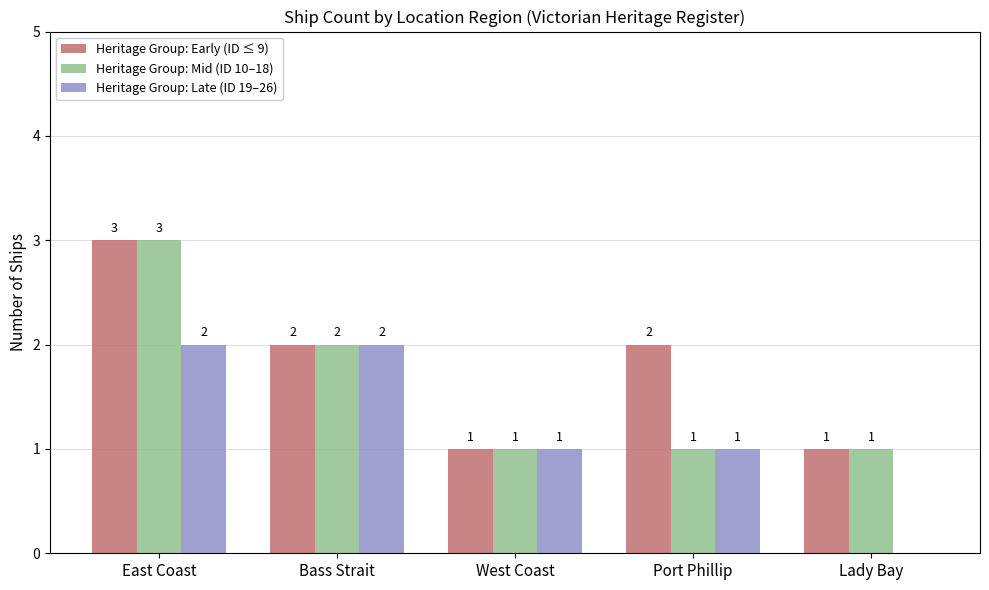

Does the chart contain stacked bars?

No